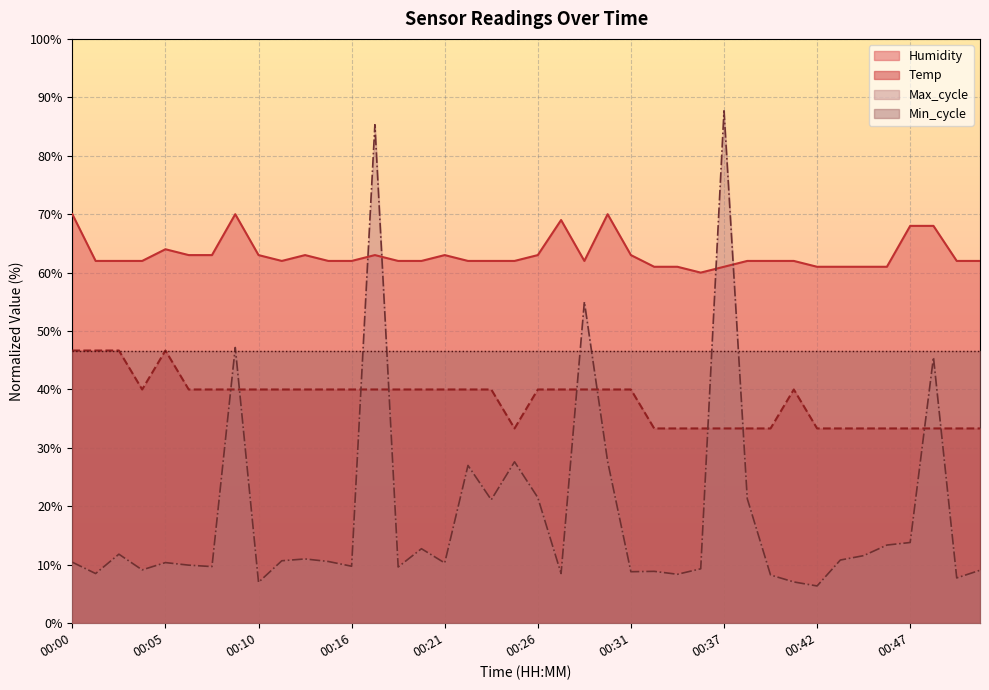

Does the chart display data point markers on the line(s)?

No